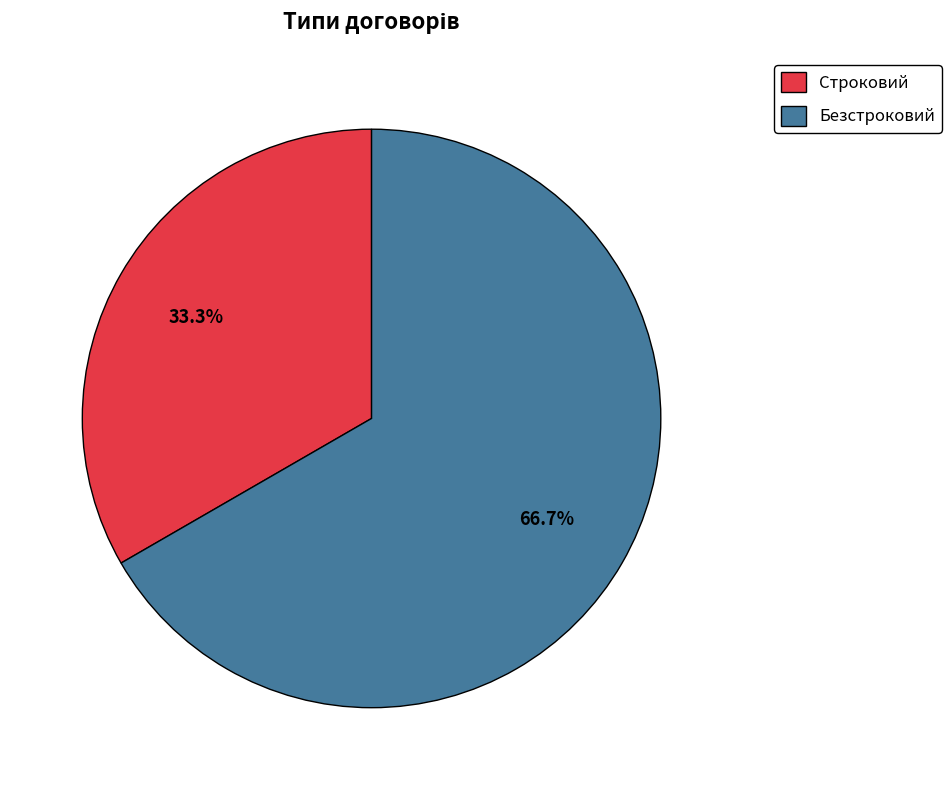

The Строковий slice represents 21% of the pie. True or false?

False